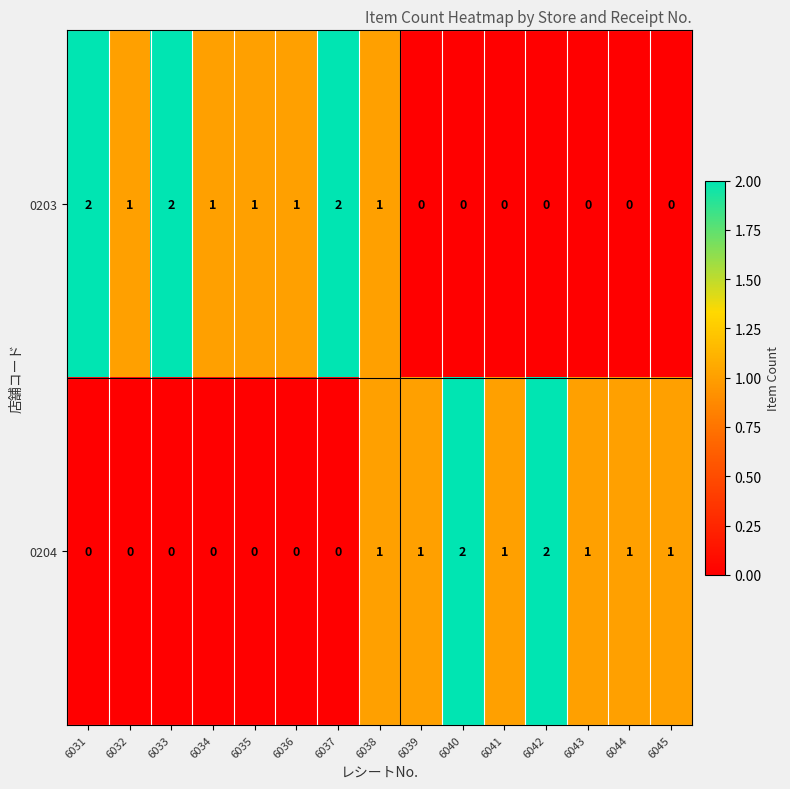

Which series has the largest total across all categories?

0203